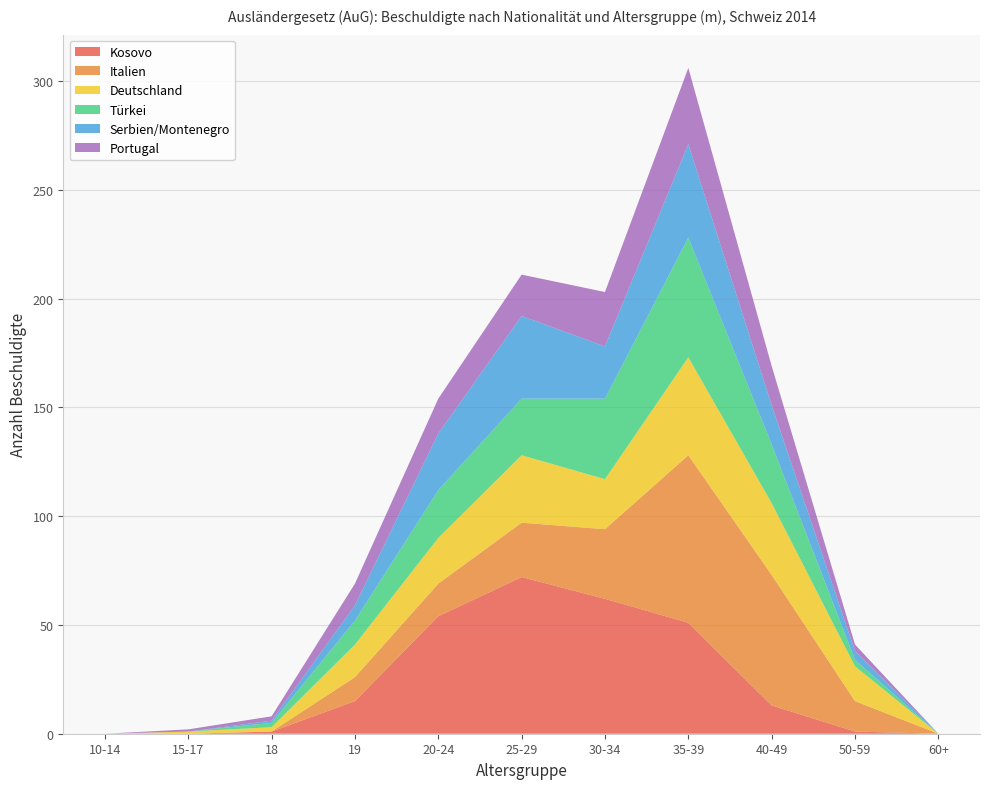

Reading left to right, list all the values displayed in this chart.

Kosovo: 0	0	1	15	54	72	62	51	13	1	0
Italien: 0	0	0	11	15	25	32	77	60	14	0
Deutschland: 0	1	2	15	21	31	23	45	33	16	0
Türkei: 0	0	2	11	22	26	37	55	27	3	0
Serbien/Montenegro: 0	0	1	7	26	38	24	43	18	4	0
Portugal: 0	1	2	10	16	19	25	35	18	3	0